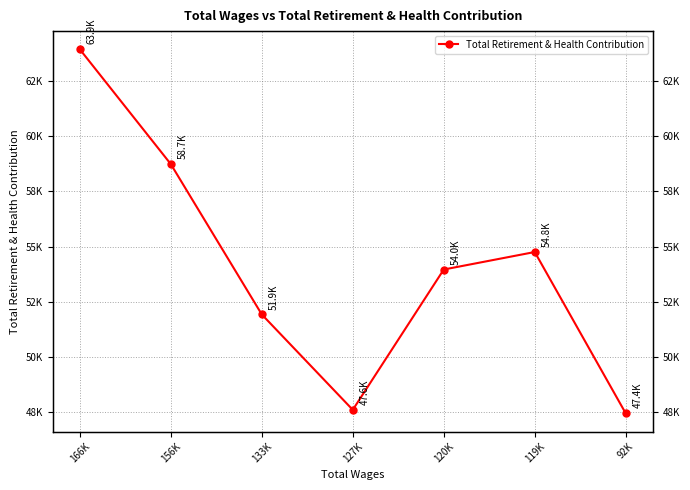

What is the difference between the maximum and minimum values?

16514